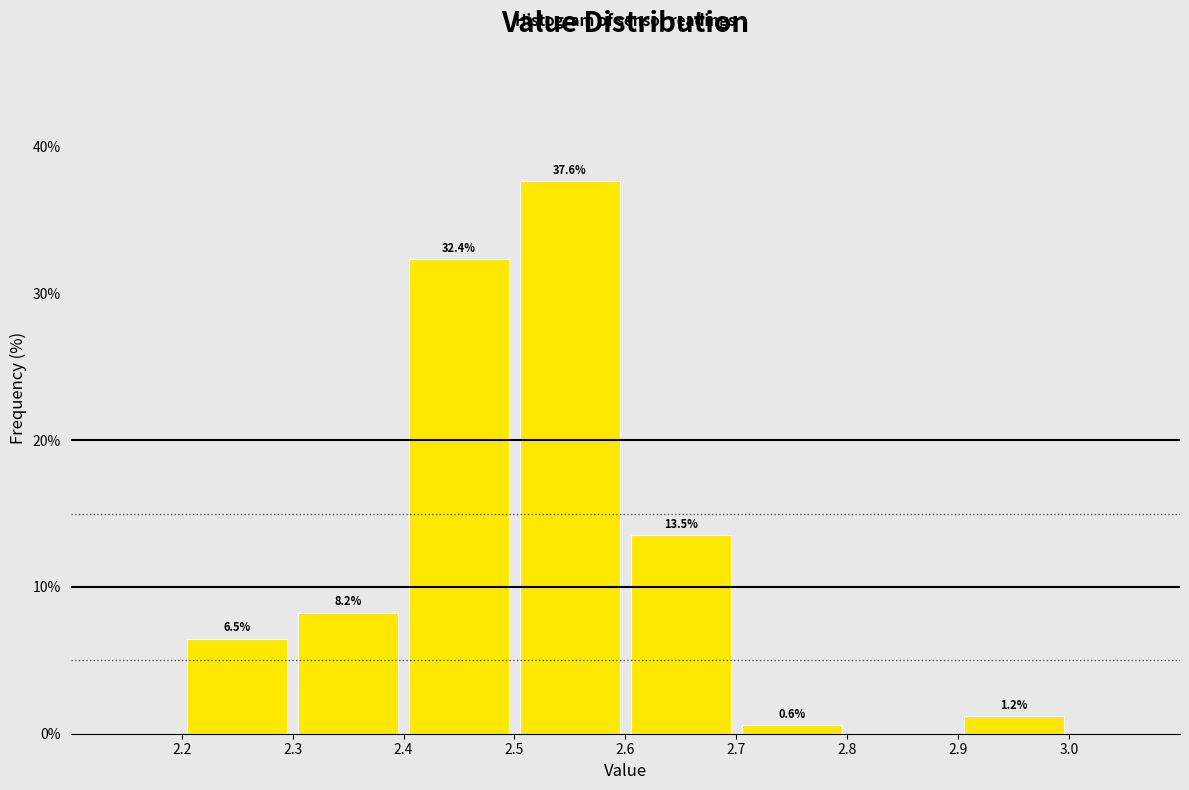

Which range on the x-axis has the tallest bar?

2.5 to 2.6